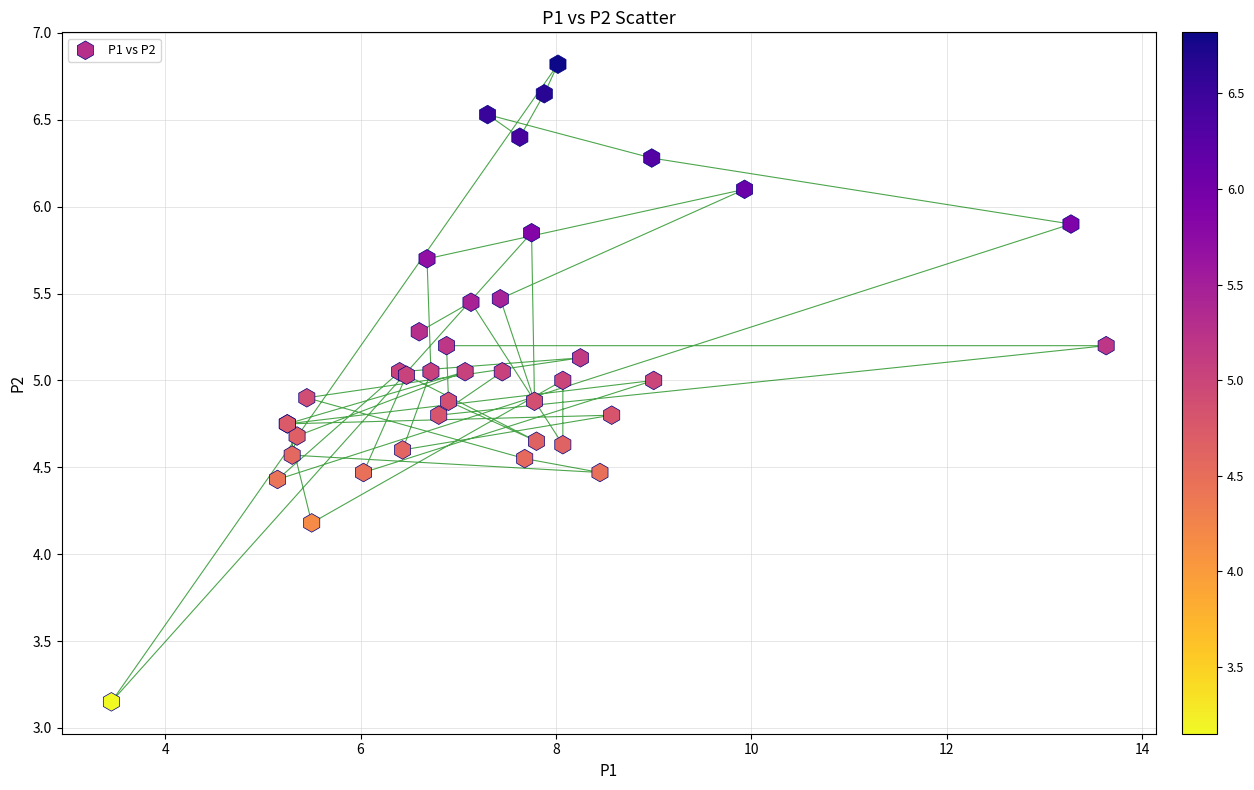

What Y value in the scatter plot is closest to 4?

4.2